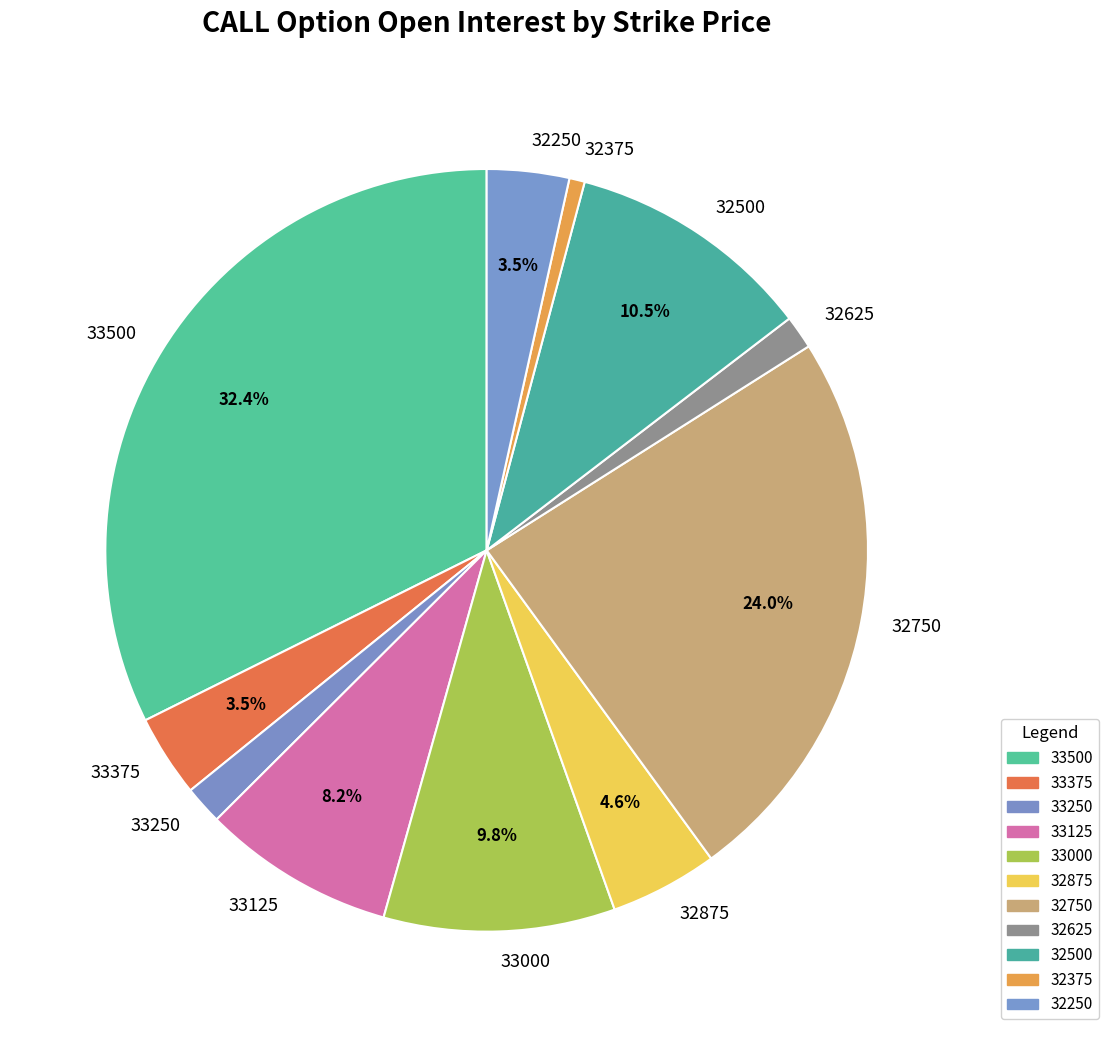

Does 32750 account for over 50% of the chart?

No